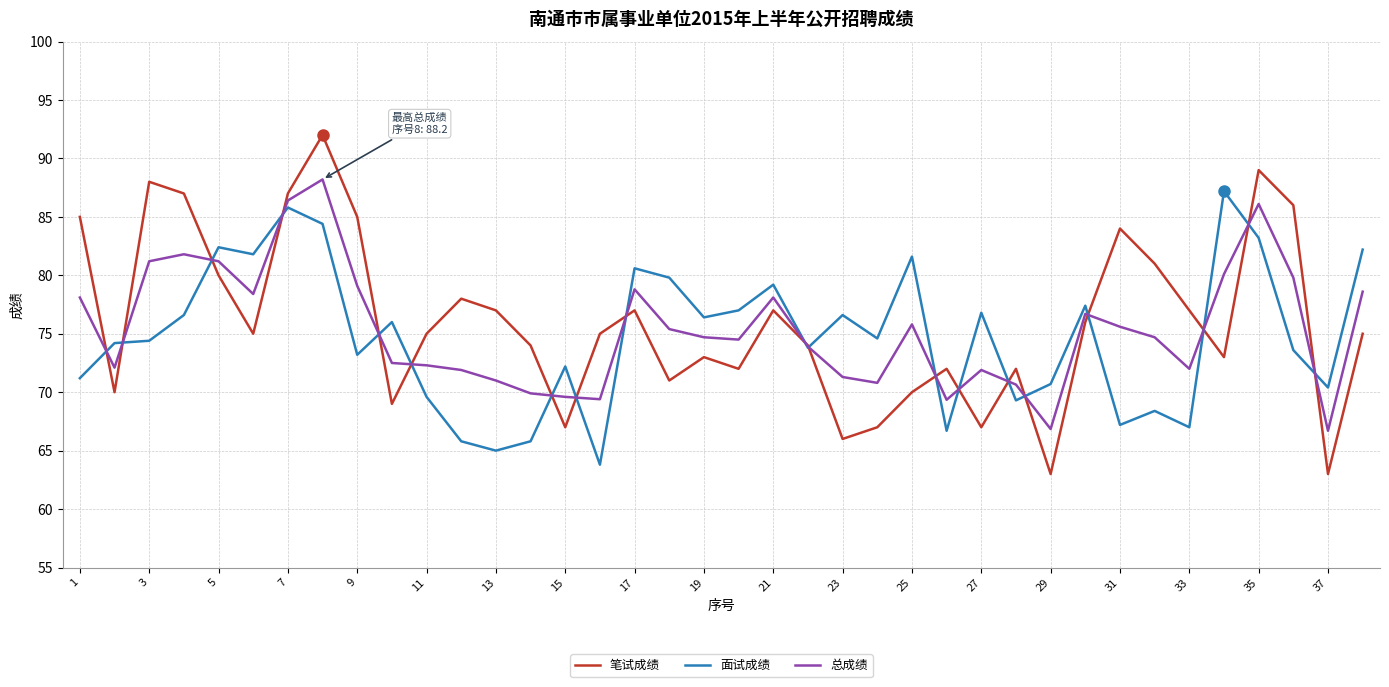

How many lines are shown in the chart?

3